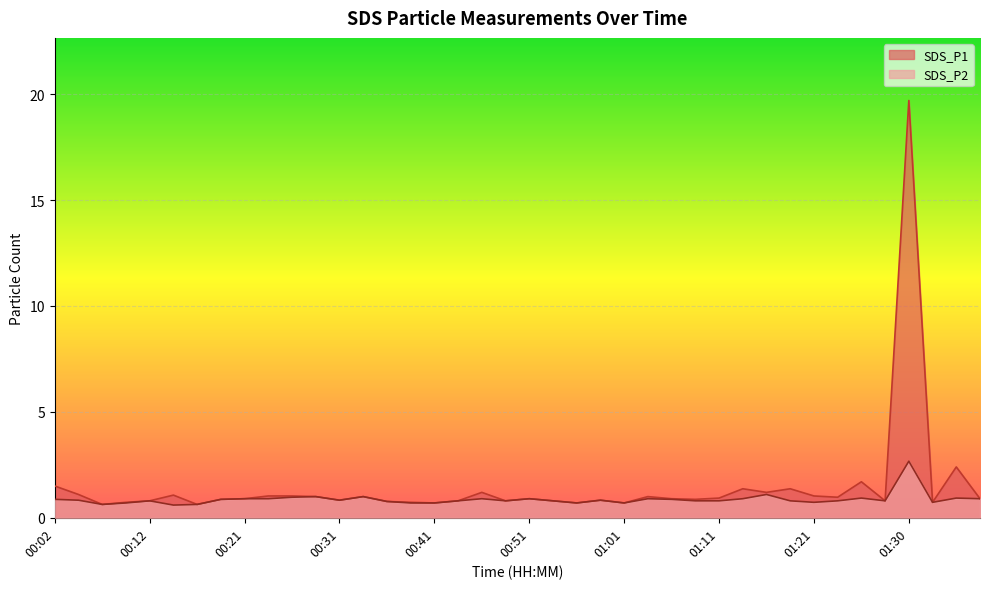

Is it true that SDS_P2 equals 0.7 at 00:39?

True